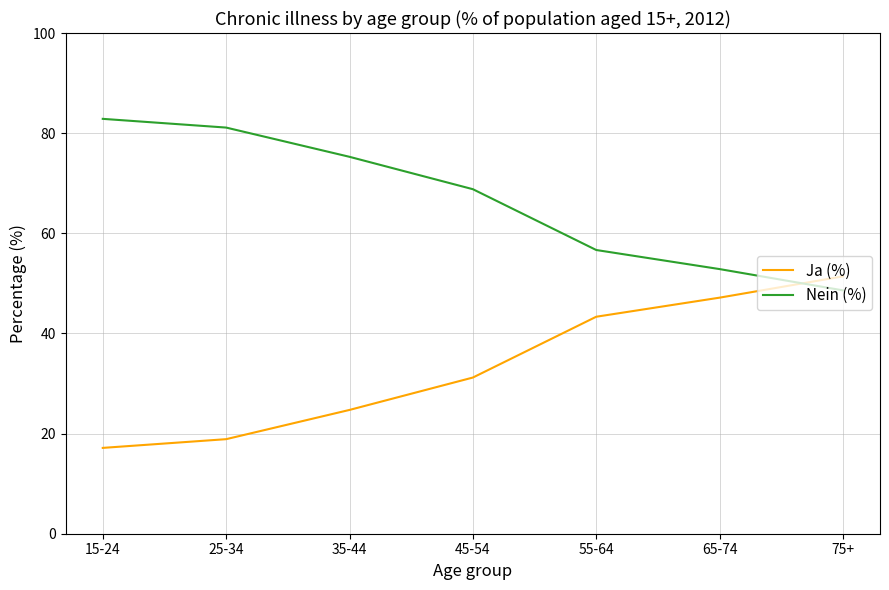

What is the maximum value shown in the chart?

82.9